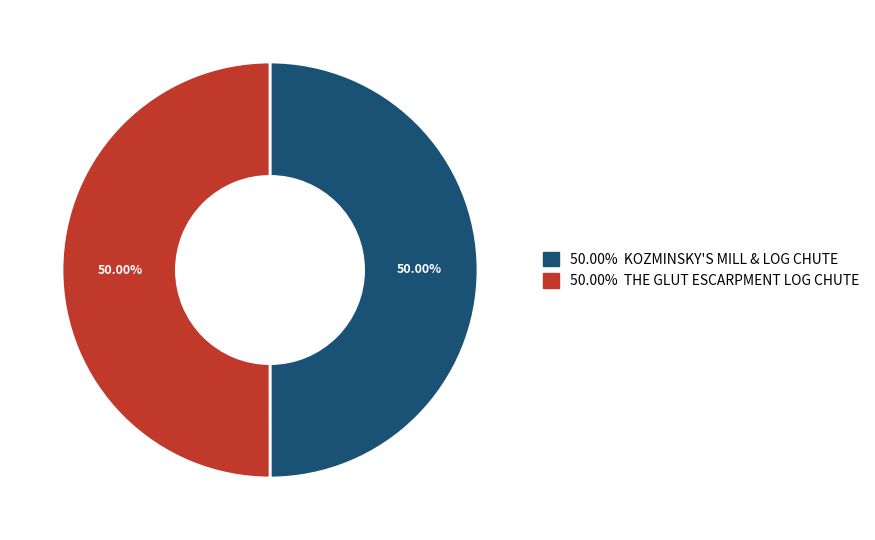

How many segments does this pie chart have?

2